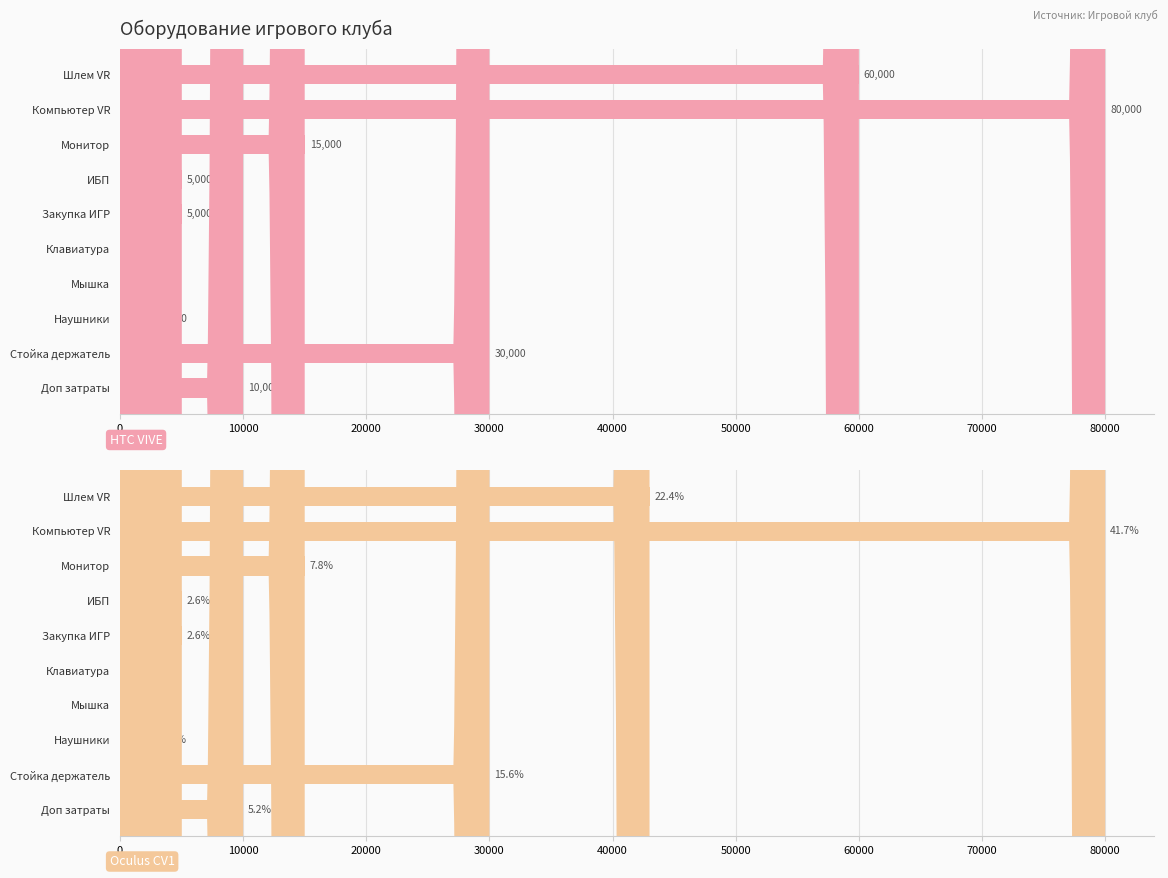

What is the smallest value displayed?

500